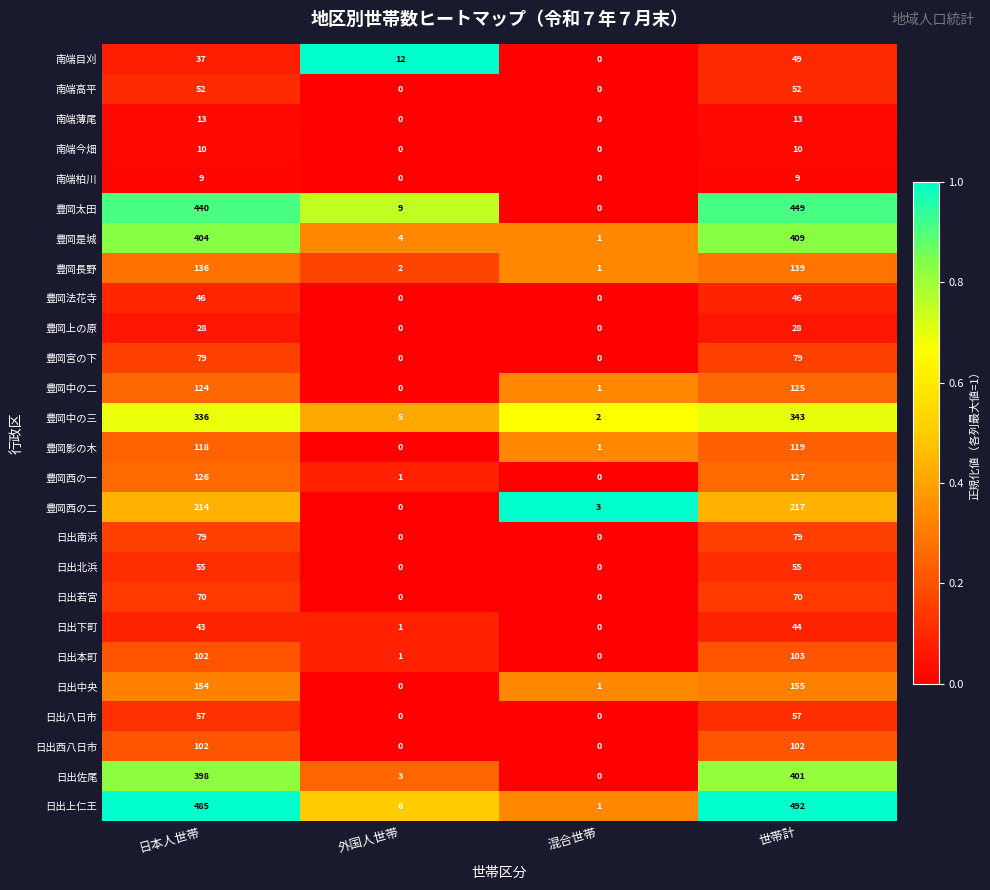

At how many categories does at least one series exceed 0?

4